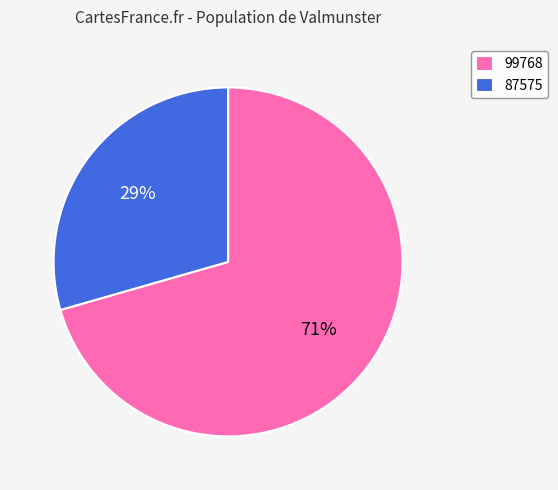

Which slice represents more than half of the pie?

99768